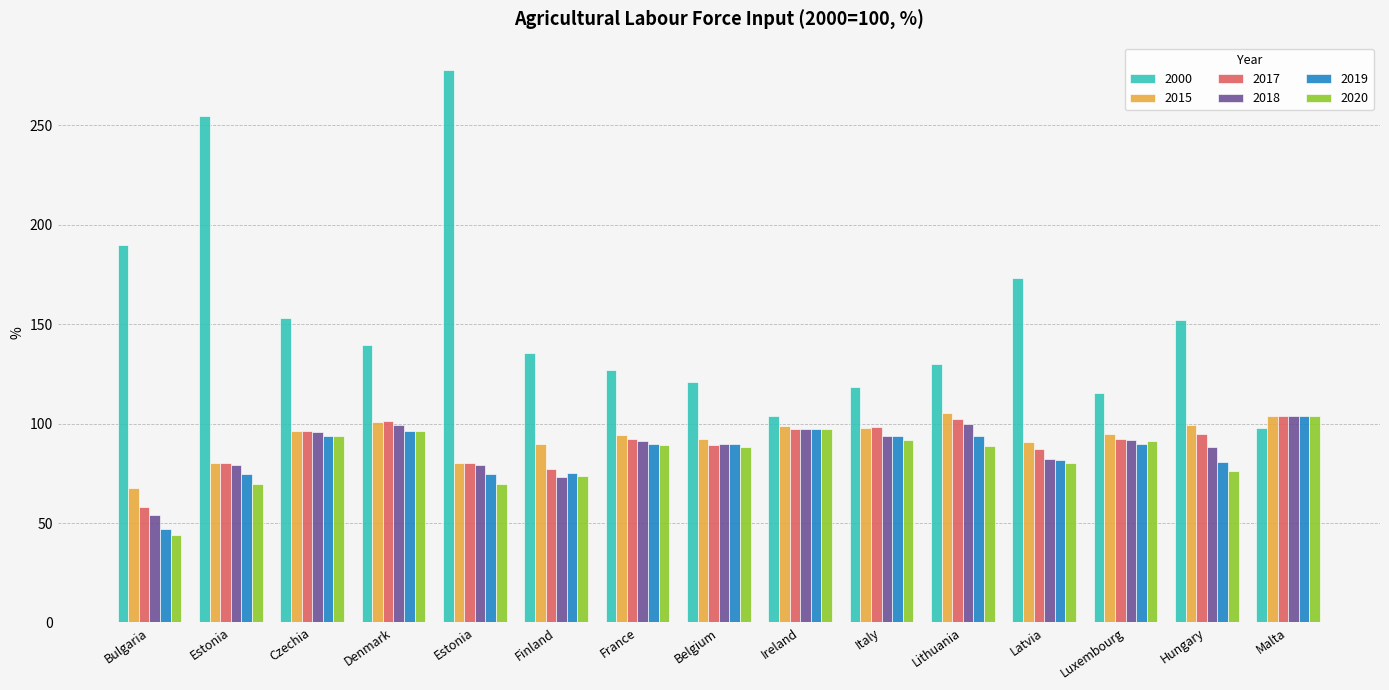

How many bars are there in total?

90